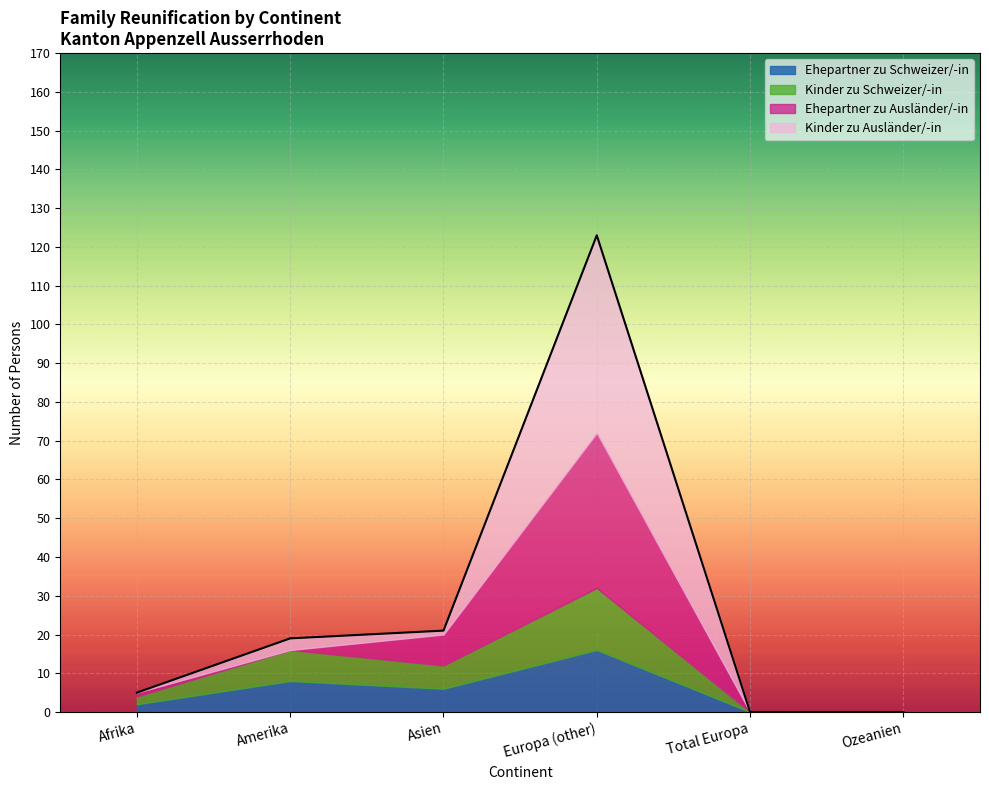

Does the chart display data point markers on the line(s)?

No